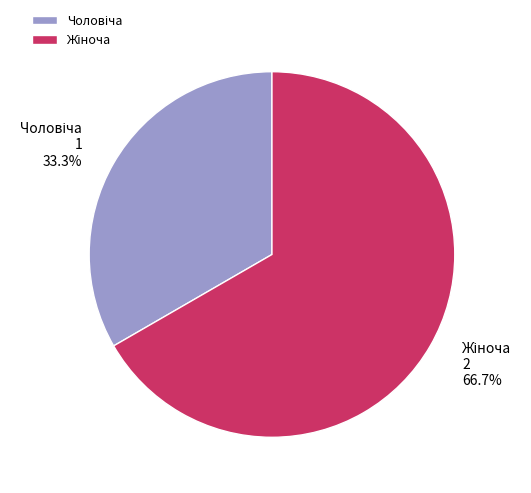

Is there a majority slice in this chart?

Yes